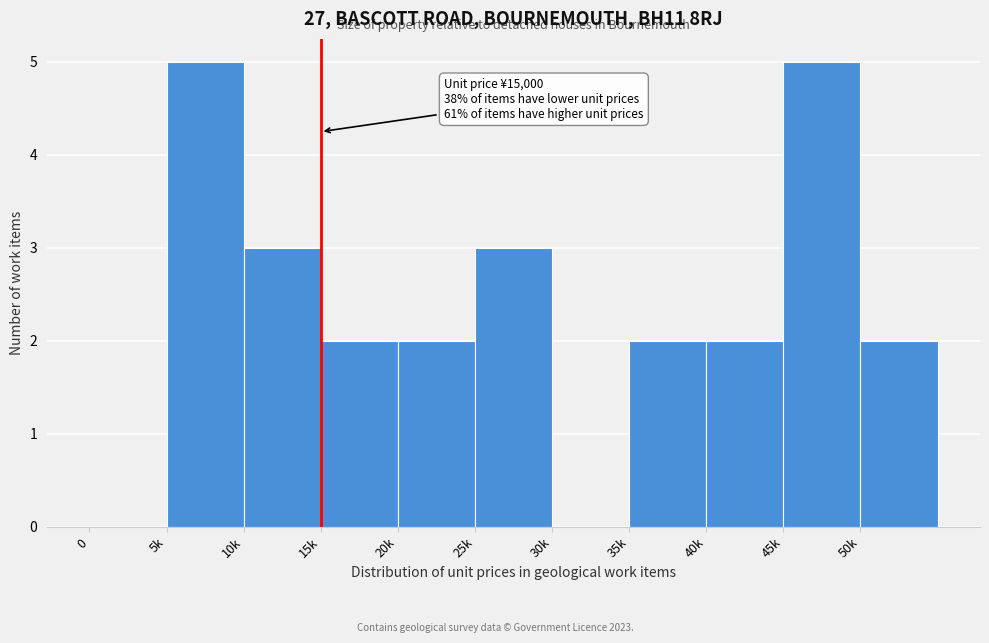

Reading right to left, list all the values displayed in this chart.

50k=2	45k=5	40k=2	35k=2	30k=0	25k=3	20k=2	15k=2	10k=3	5k=5	0=0